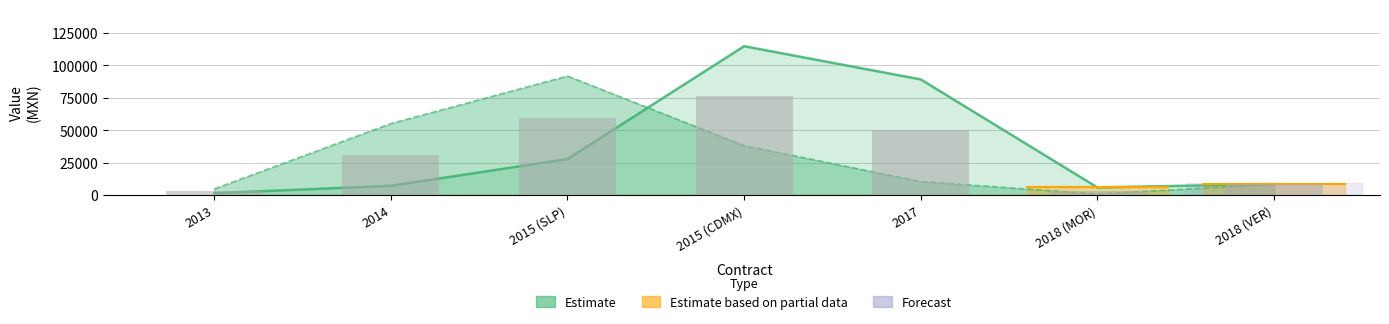

Which category has the lowest value across all series?

2013